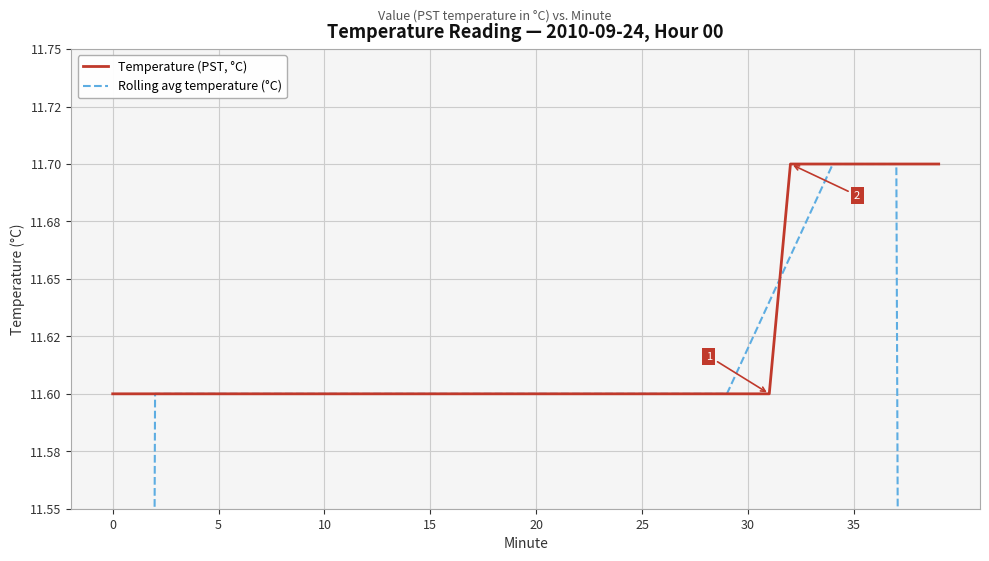

Rank the series at 39 from lowest to highest value.

Rolling avg temperature (°C), Temperature (PST, °C)